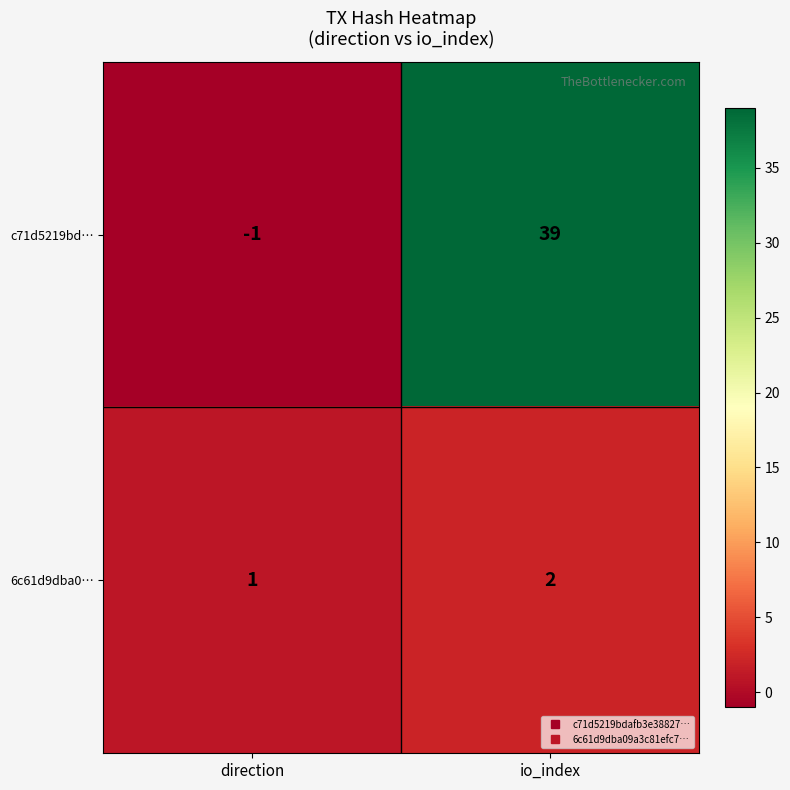

Count the number of categories in the chart.

2